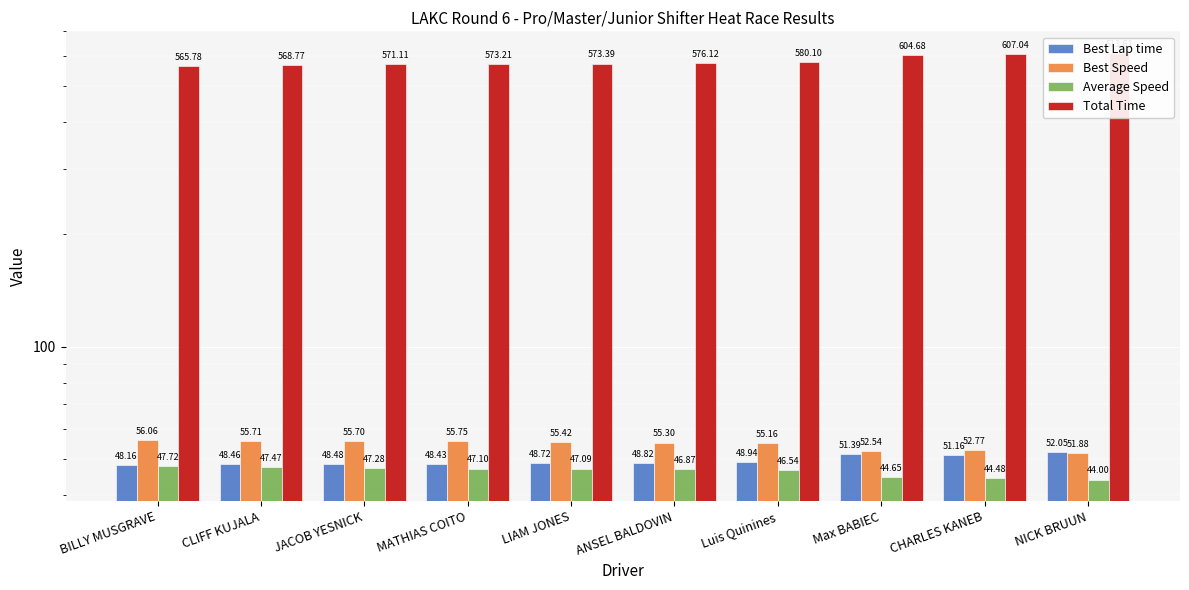

Rank the series by their maximum value, from lowest to highest.

Average Speed, Best Lap time, Best Speed, Total Time